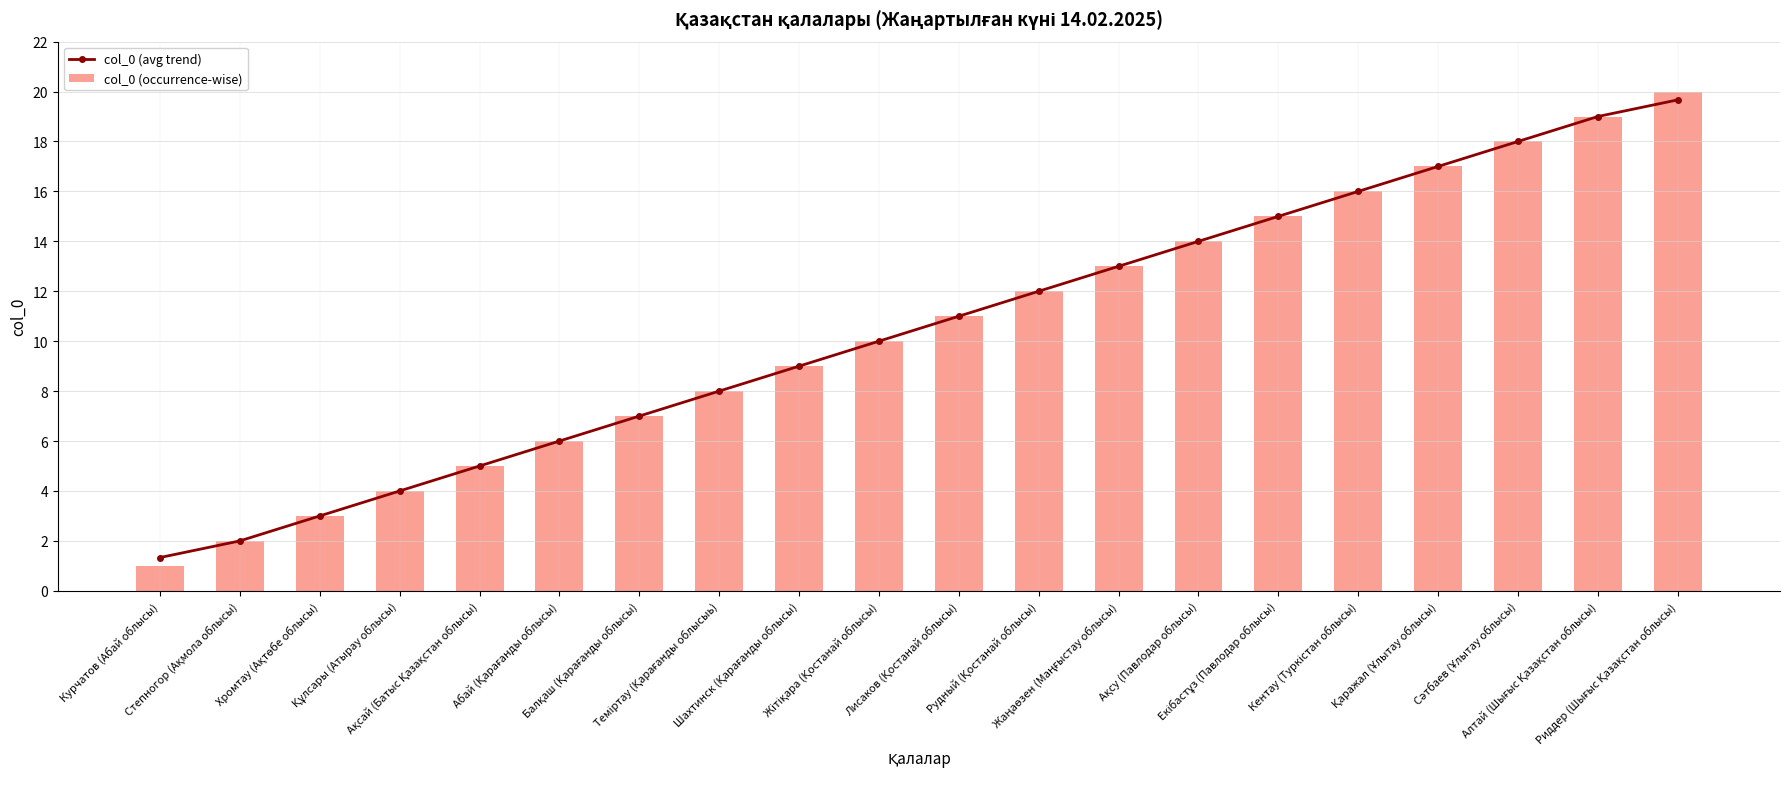

What is the value of the col_0 (avg trend) bar at the 7th from the left?

7.0